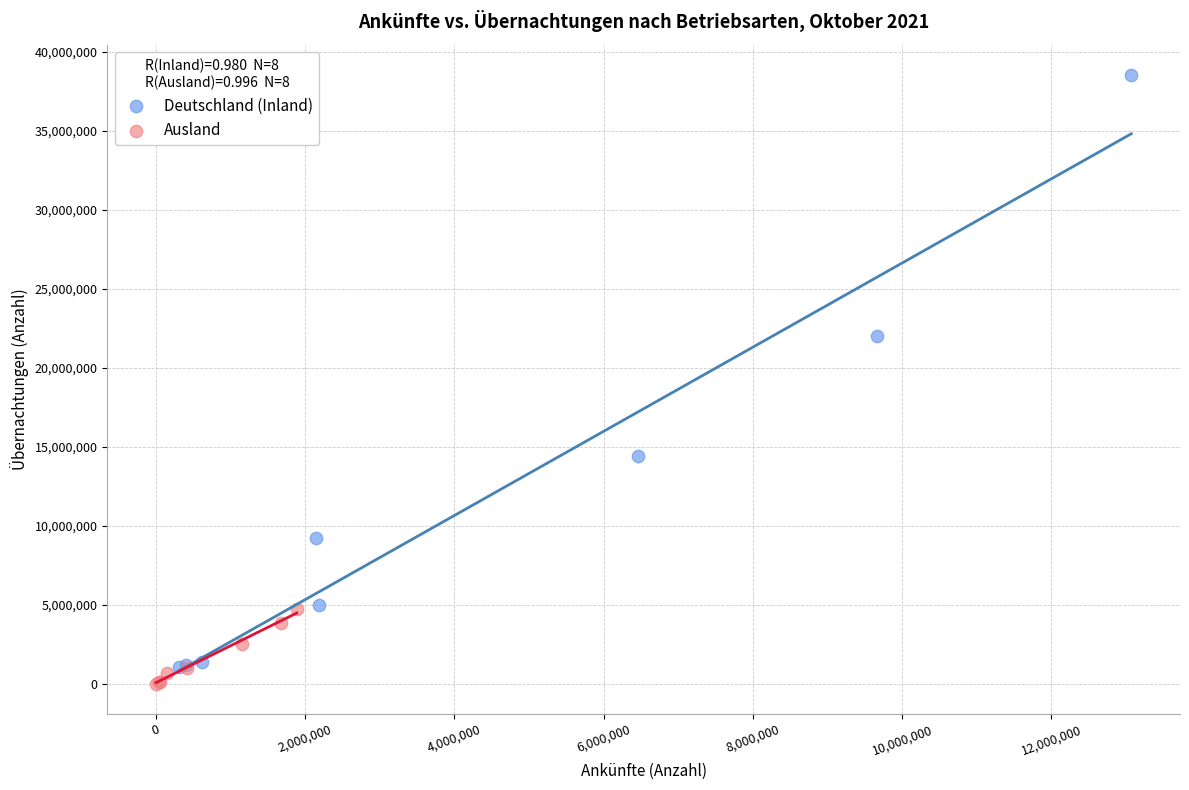

Which series has the widest spread of Y values?

Deutschland (Inland)